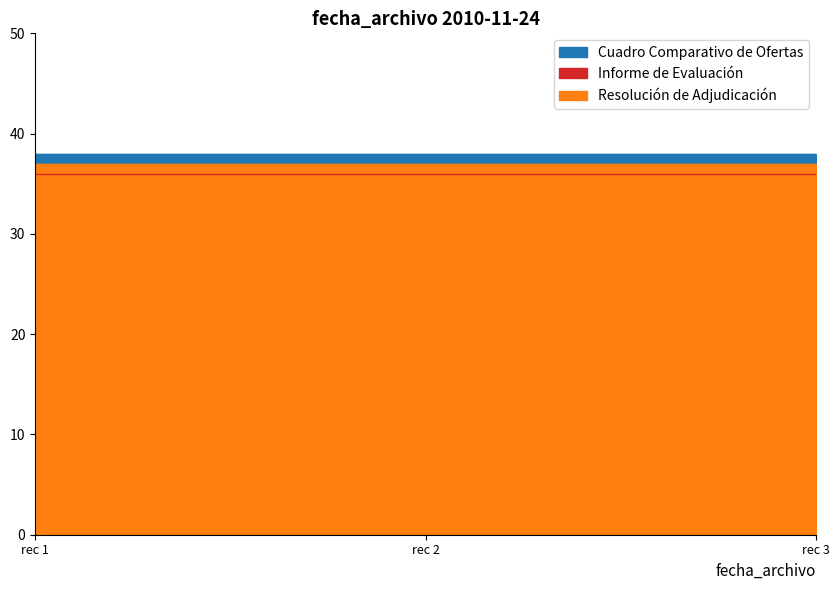

Between 2010-11-24 16:41:47 and 2010-11-24 16:41:47, which is larger?

2010-11-24 16:41:47